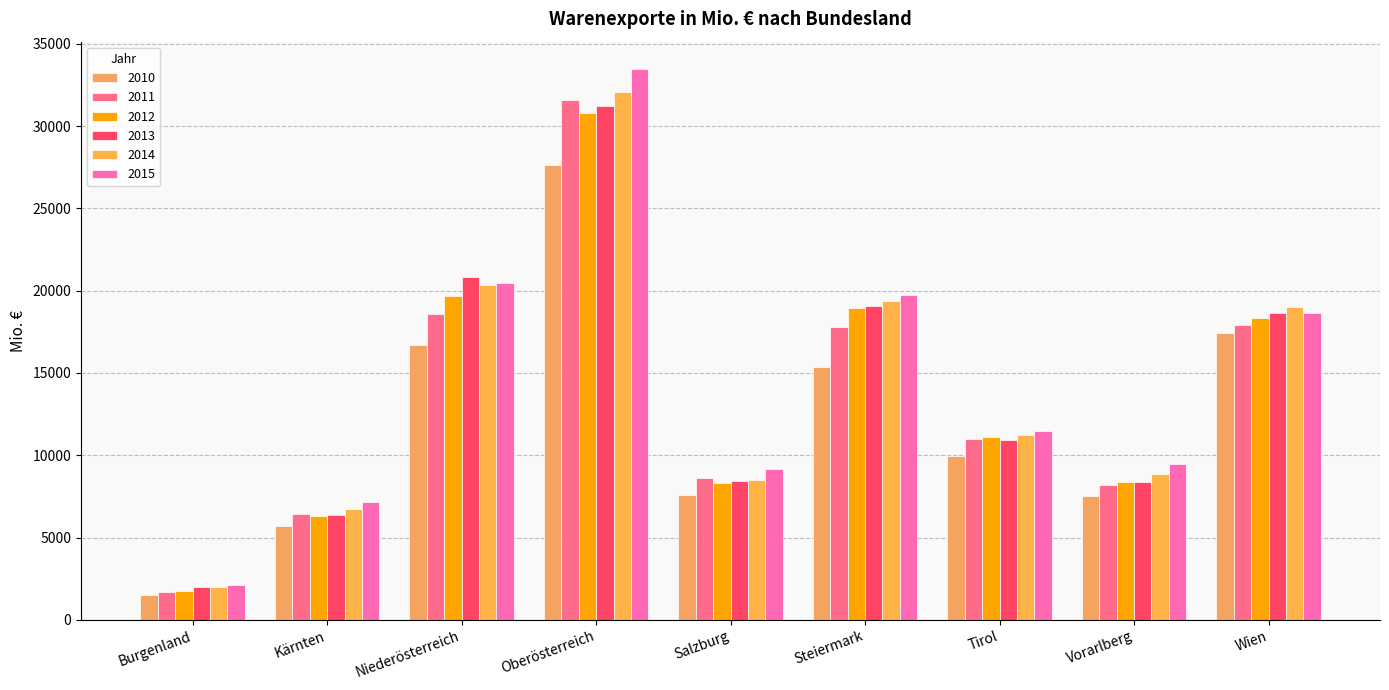

What is the difference between the 2013 values at Tirol and Kärnten?

4541.0